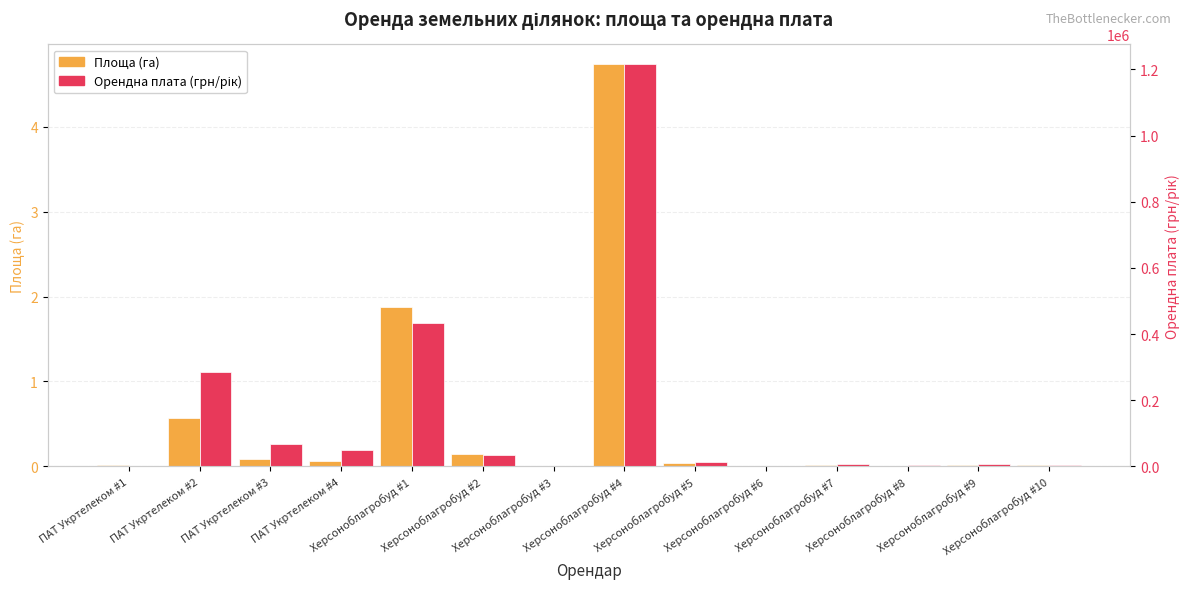

List the series in order of their peak value, highest first.

Орендна плата (грн/рік), Площа (га)